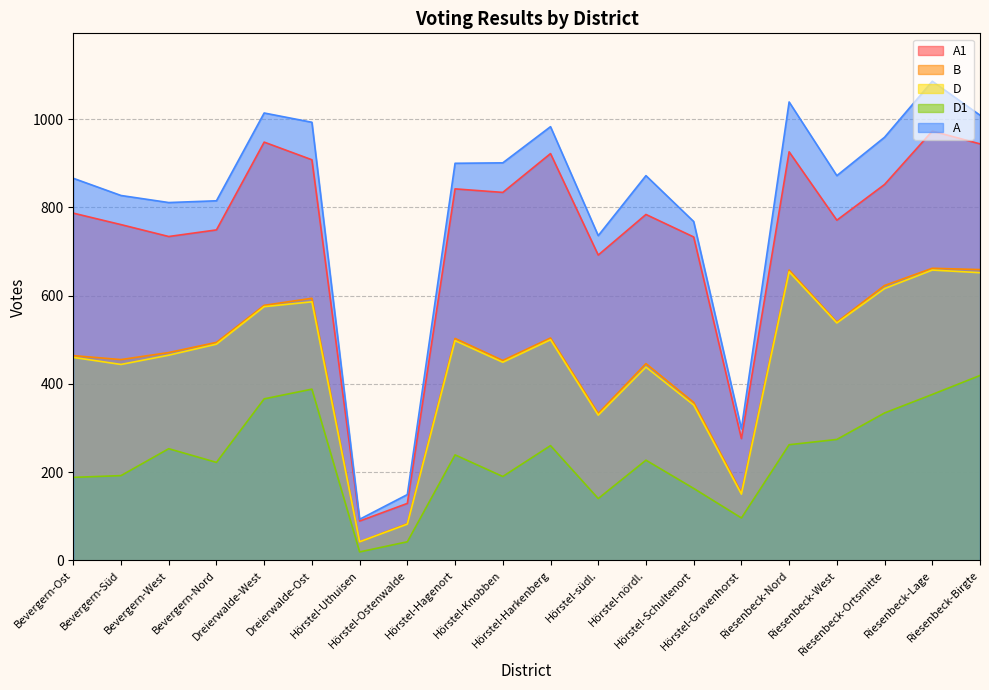

Rank the categories by B value from highest to lowest.

Riesenbeck-Lage, Riesenbeck-Birgte, Riesenbeck-Nord, Riesenbeck-Ortsmitte, Dreierwalde-Ost, Dreierwalde-West, Riesenbeck-West, Hörstel-Harkenberg, Hörstel-Hagenort, Bevergern-Nord, Bevergern-West, Bevergern-Ost, Bevergern-Süd, Hörstel-Knobben, Hörstel-nördl., Hörstel-Schultenort, Hörstel-südl., Hörstel-Gravenhorst, Hörstel-Ostenwalde, Hörstel-Uthuisen